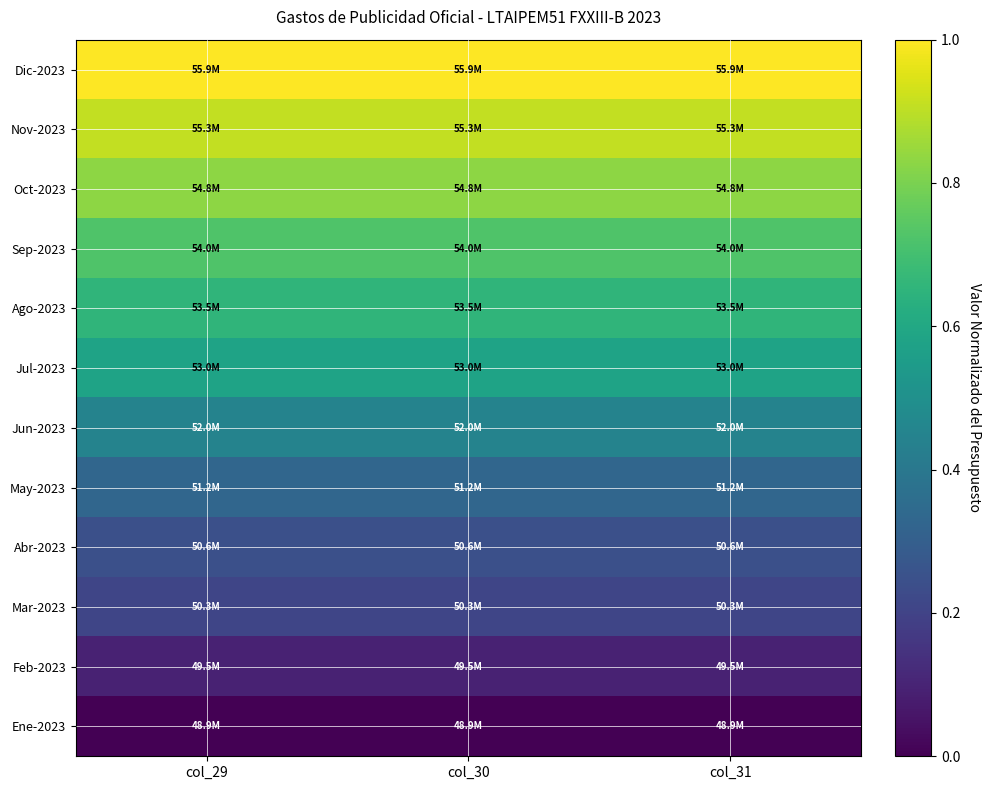

Reading left to right, what are all the values shown in this chart?

Dic-2023: col_29=1.0	col_30=1.0	col_31=1.0
Nov-2023: col_29=0.9	col_30=0.9	col_31=0.9
Oct-2023: col_29=0.8	col_30=0.8	col_31=0.8
Sep-2023: col_29=0.7	col_30=0.7	col_31=0.7
Ago-2023: col_29=0.7	col_30=0.7	col_31=0.7
Jul-2023: col_29=0.6	col_30=0.6	col_31=0.6
Jun-2023: col_29=0.4	col_30=0.4	col_31=0.4
May-2023: col_29=0.3	col_30=0.3	col_31=0.3
Abr-2023: col_29=0.2	col_30=0.2	col_31=0.2
Mar-2023: col_29=0.2	col_30=0.2	col_31=0.2
Feb-2023: col_29=0.1	col_30=0.1	col_31=0.1
Ene-2023: col_29=0.0	col_30=0.0	col_31=0.0